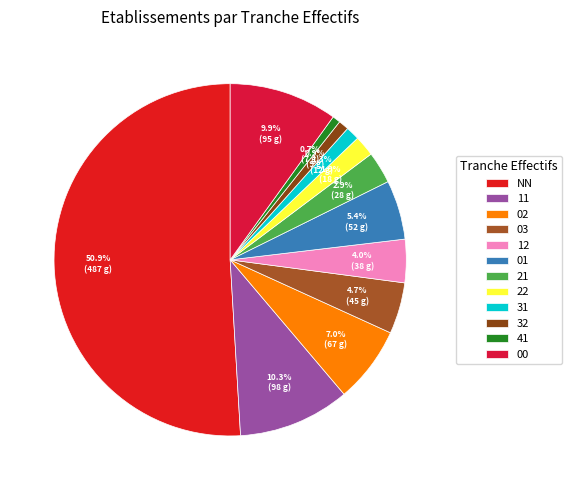

Does NN account for over 50% of the chart?

Yes